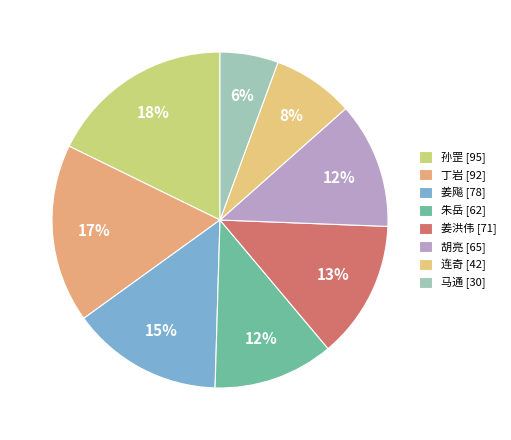

To the nearest percent, what is the average slice percentage?

12%